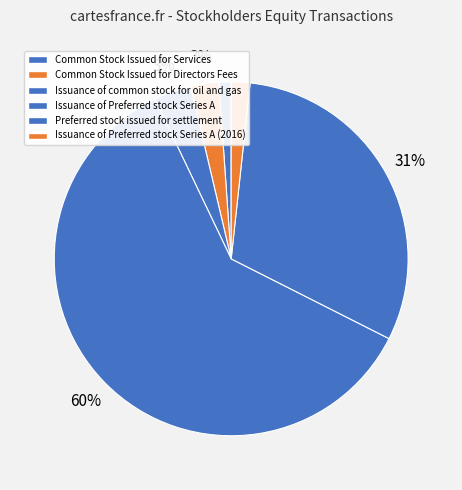

Which slice represents more than half of the pie?

Issuance of Preferred stock Series A